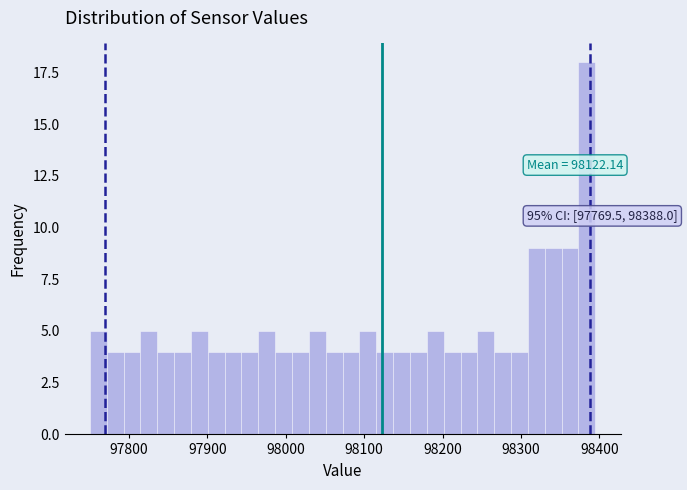

Around what value on the x-axis is the tallest bar? Give the approximate position of its centre, as read against the axis.

98380